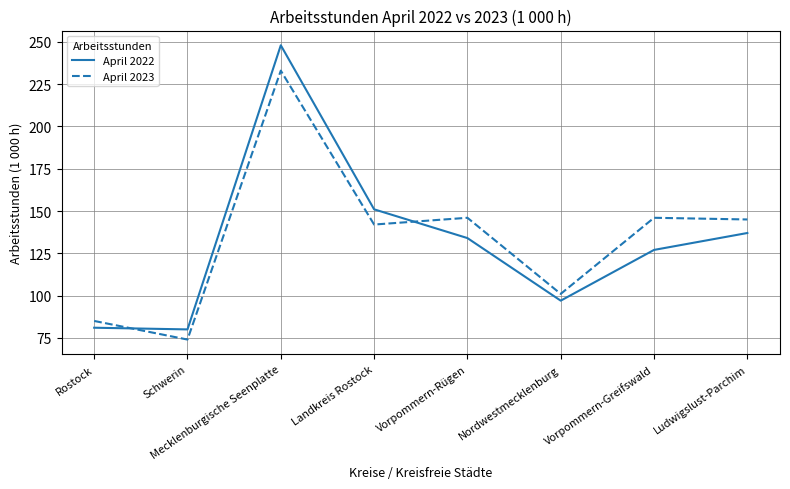

The value of April 2022 at Nordwestmecklenburg is 56. True or false?

False